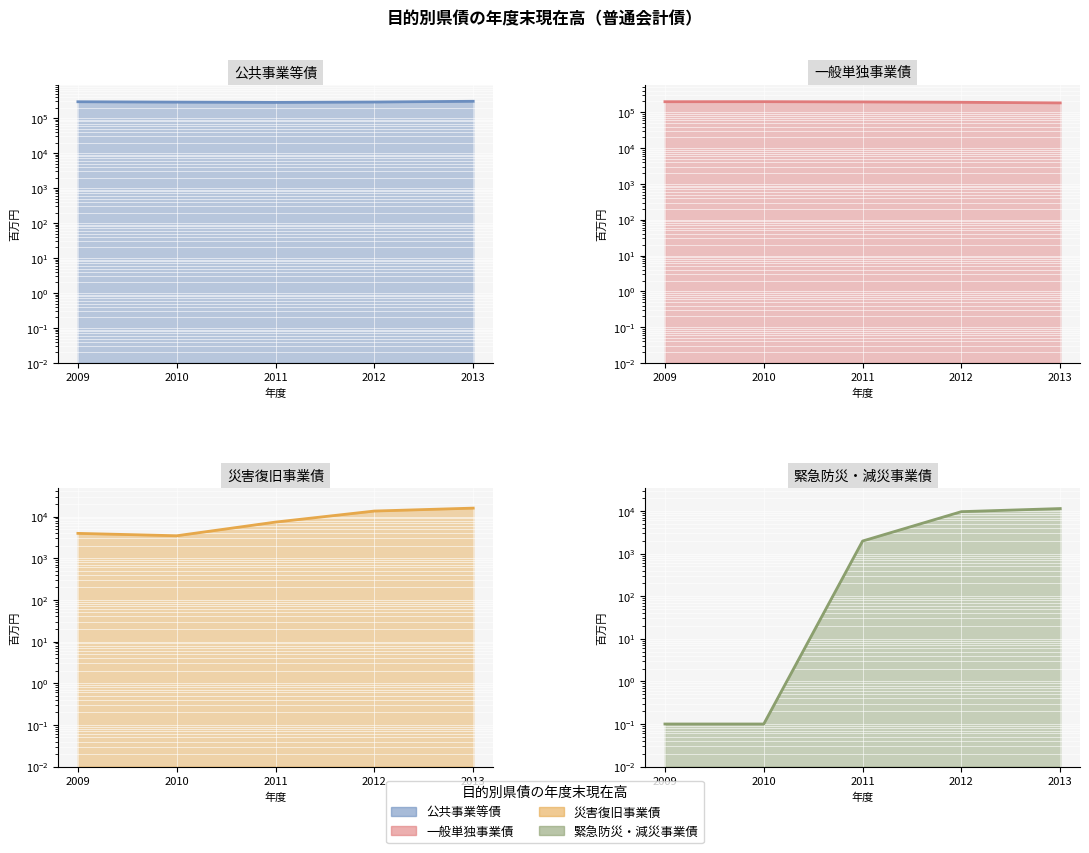

At which label is 緊急防災・減災事業債 closest to 5704?

2011